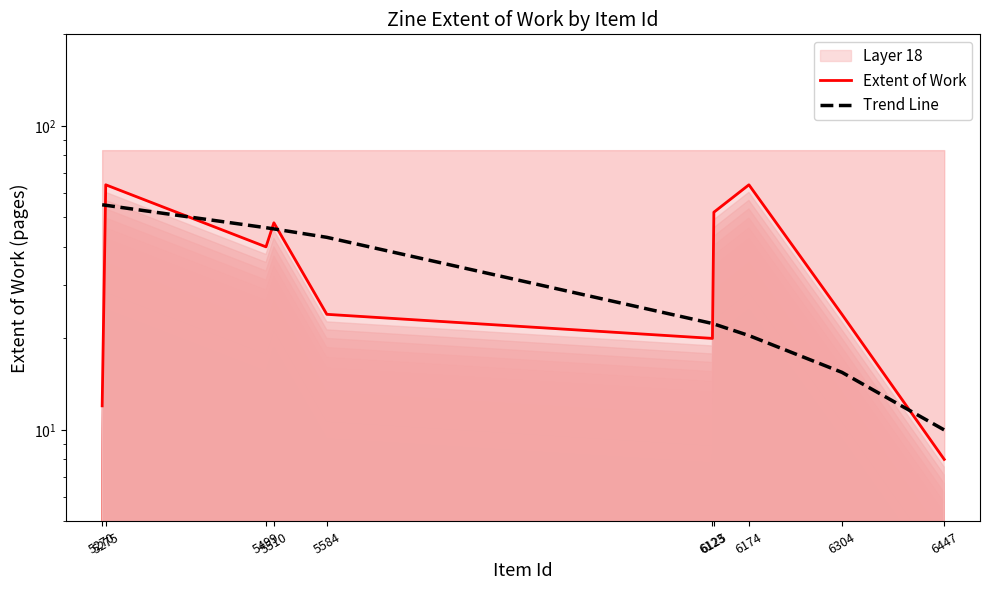

Reading left to right, transcribe all the data shown in this chart.

Extent of Work: 5270=12.0	5275=64.0	5499=40.0	5510=48.0	5584=24.0	6123=20.0	6125=52.0	6174=64.0	6304=24.0	6447=8.0
Trend Line: 5270=55.0	5275=54.8	5499=46.2	5510=45.8	5584=43.0	6123=22.4	6125=22.3	6174=20.4	6304=15.5	6447=10.0